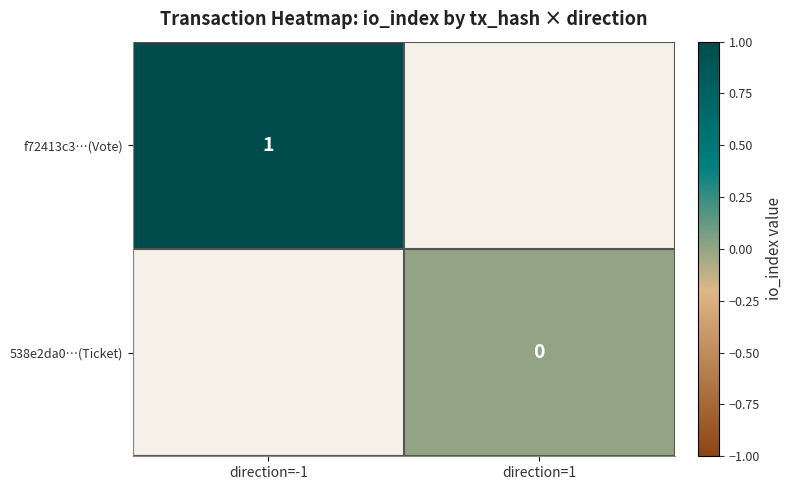

Is the value of f72413c3…(Vote) at direction=-1 greater than the value of 538e2da0…(Ticket) at direction=1?

Yes